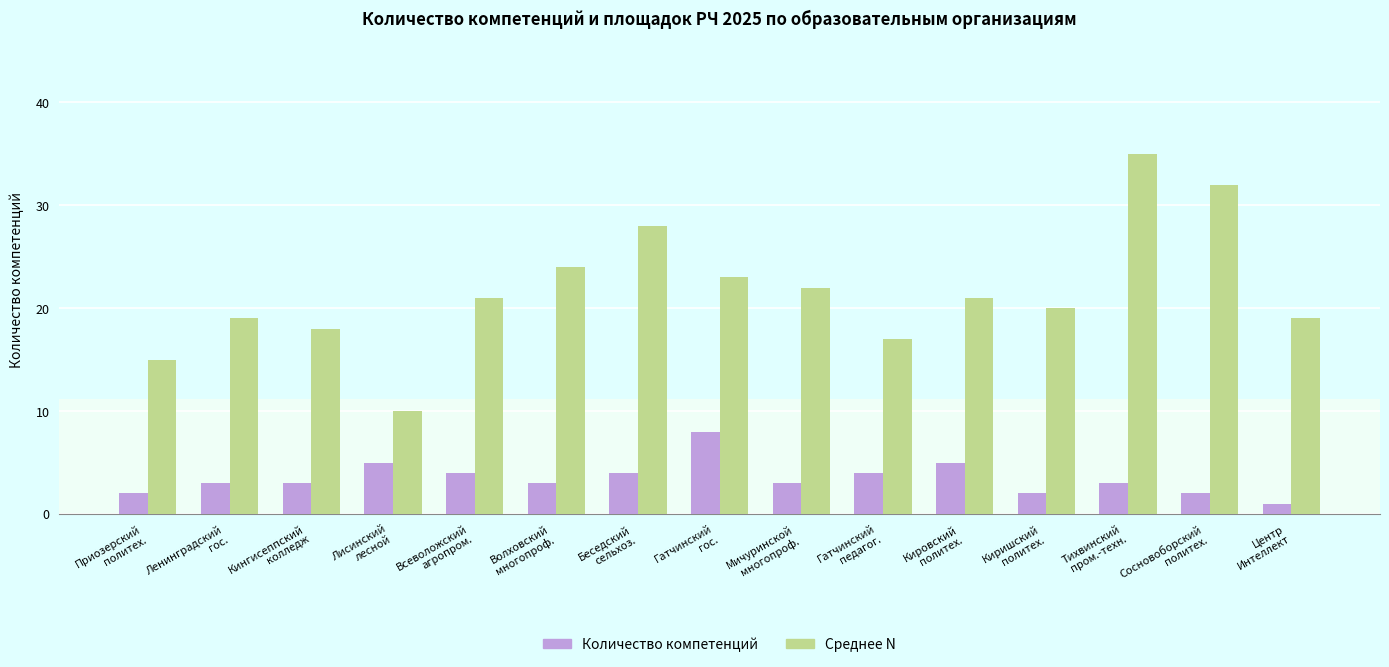

What is the average value of the Количество компетенций series?

3